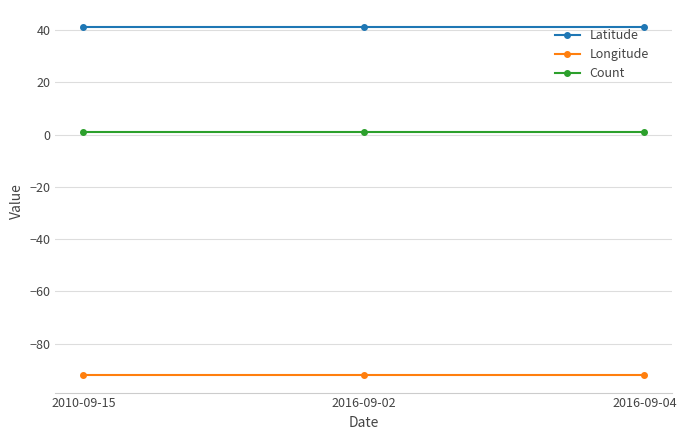

List the series in order of their overall mean, highest first.

Latitude, Count, Longitude